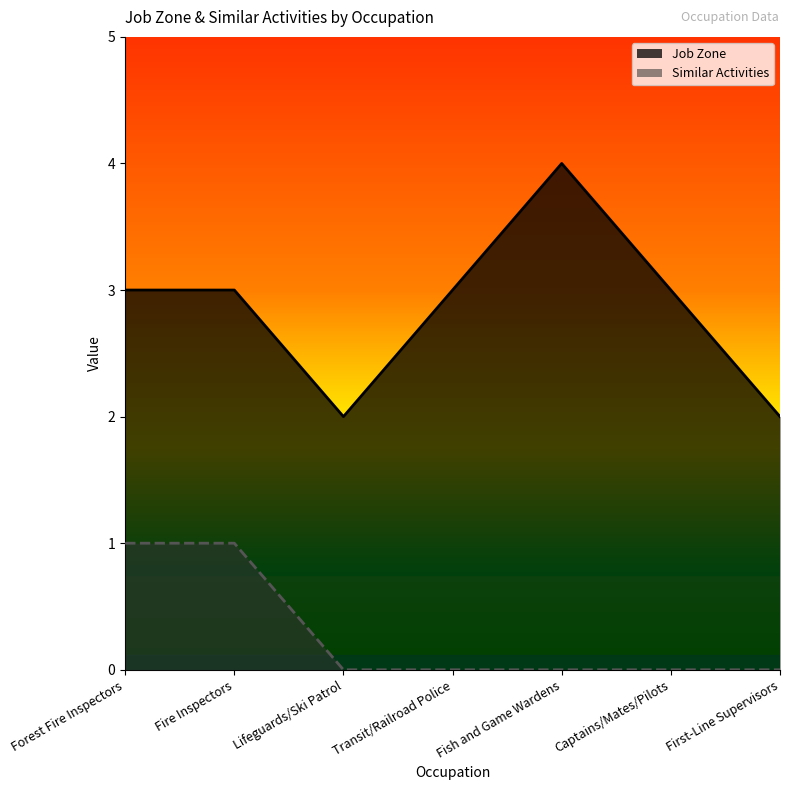

True or false: Job Zone and Similar Activities cross at least once.

False